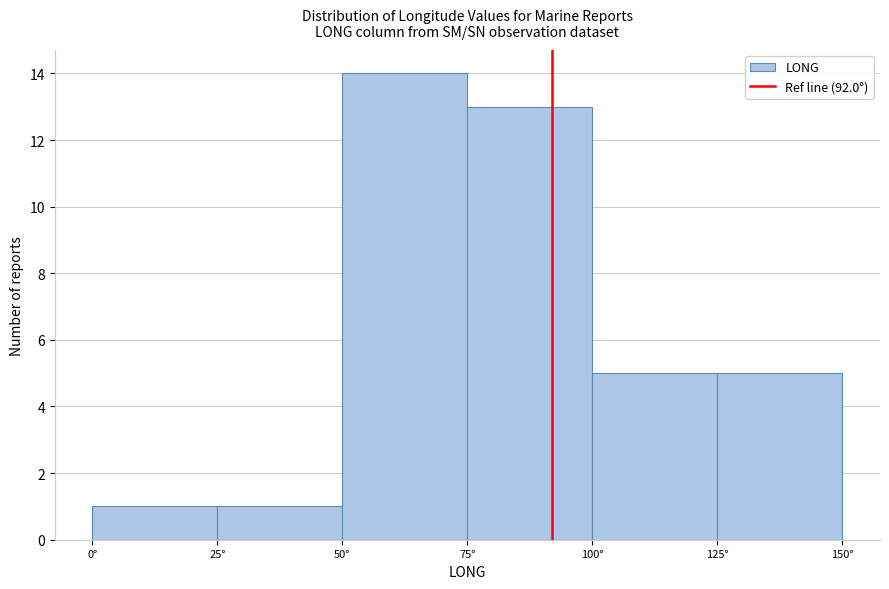

What is the height of the bar covering 25 to 50 on the x-axis? The values are not printed on the chart, so give them approximately, as read against the axis.

1